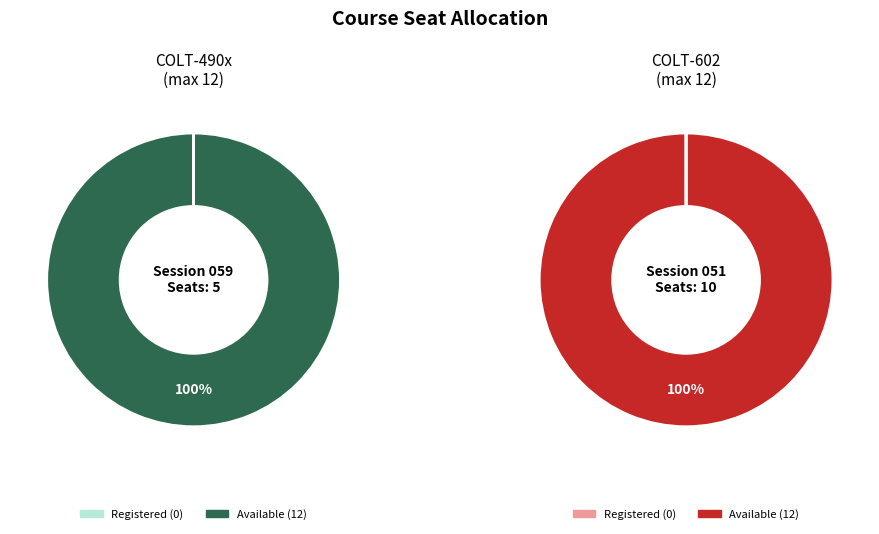

Combined, what portion of the pie is COLT-490x and COLT-602?

100.0%